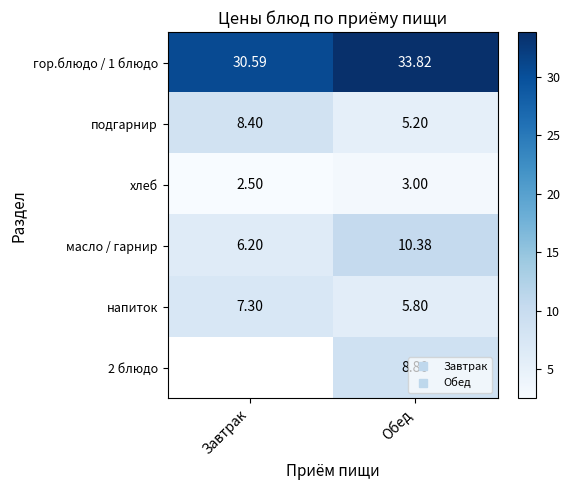

Is it true that напиток equals 2.4 at Обед?

False